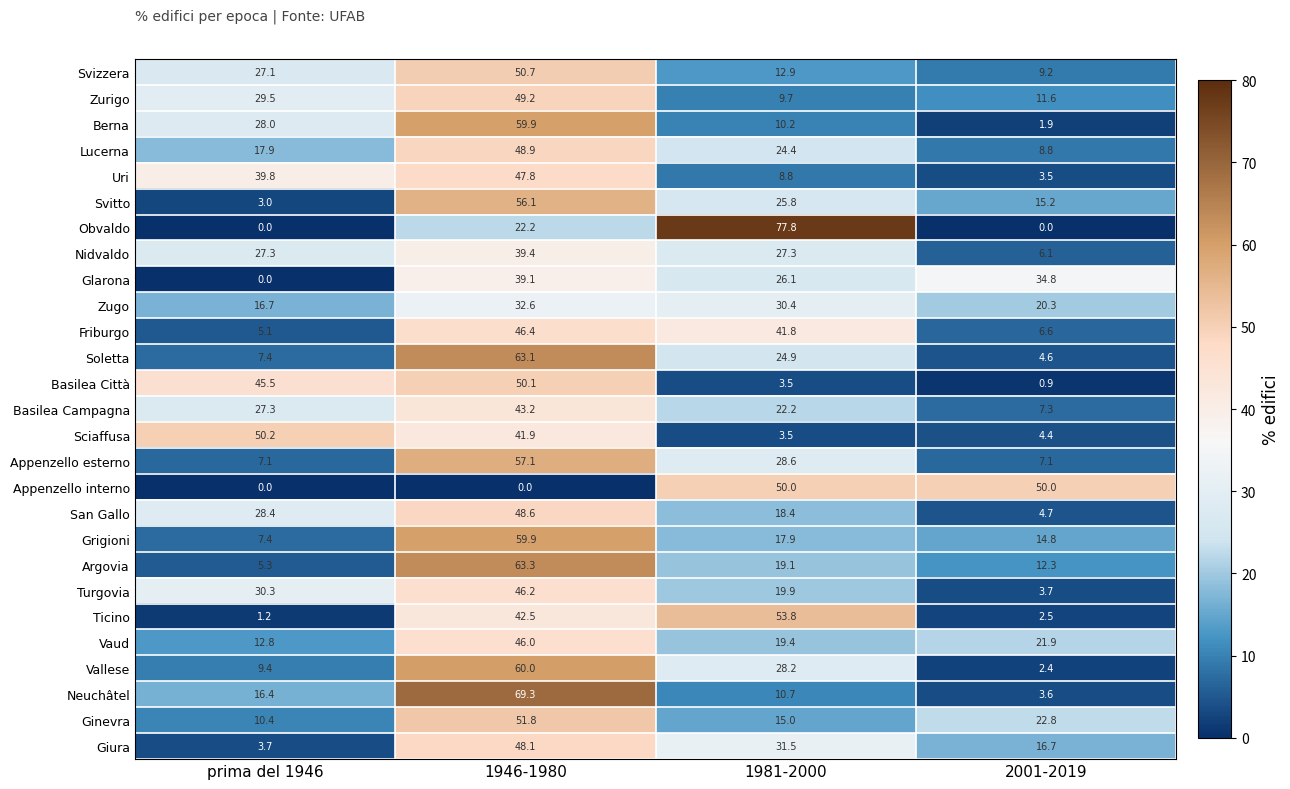

What is the total value across all series at 1946-1980?

1283.4